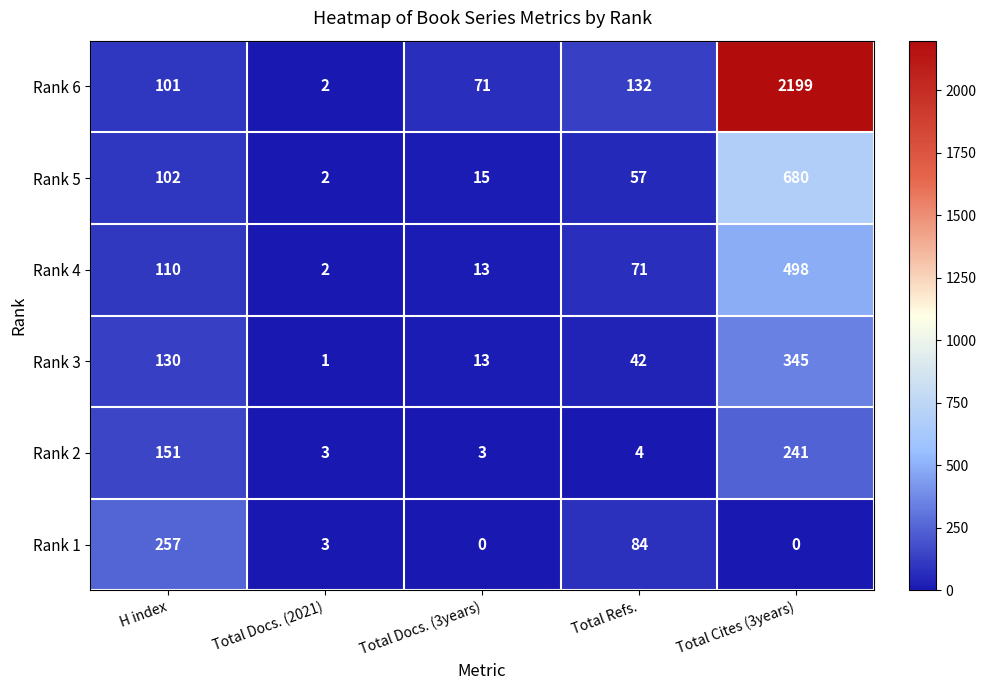

Which series has the largest total across all categories?

Rank 6